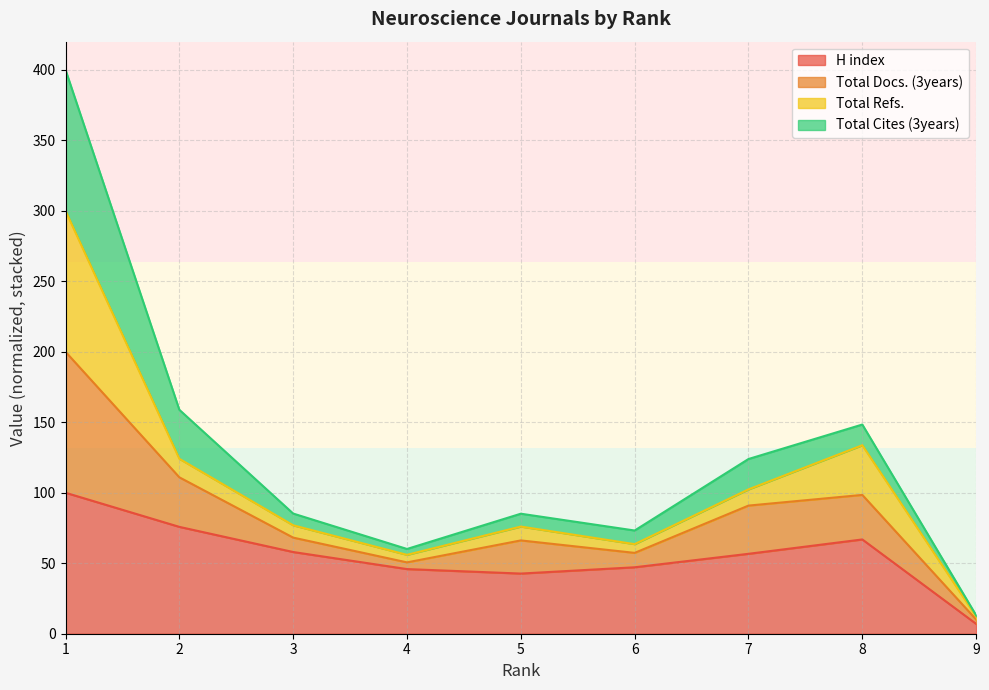

The H index series shows 24.7 at 8. True or false?

False